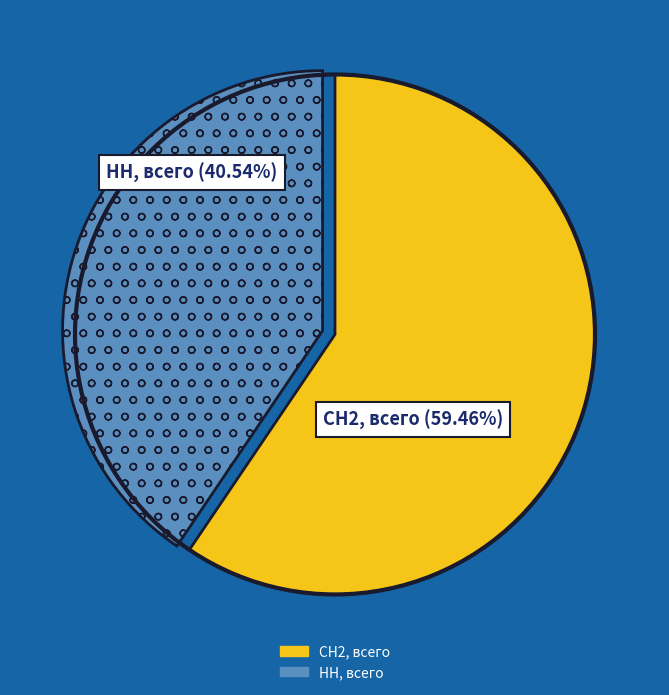

Rank the categories by value from highest to lowest.

СН2, всего, НН, всего